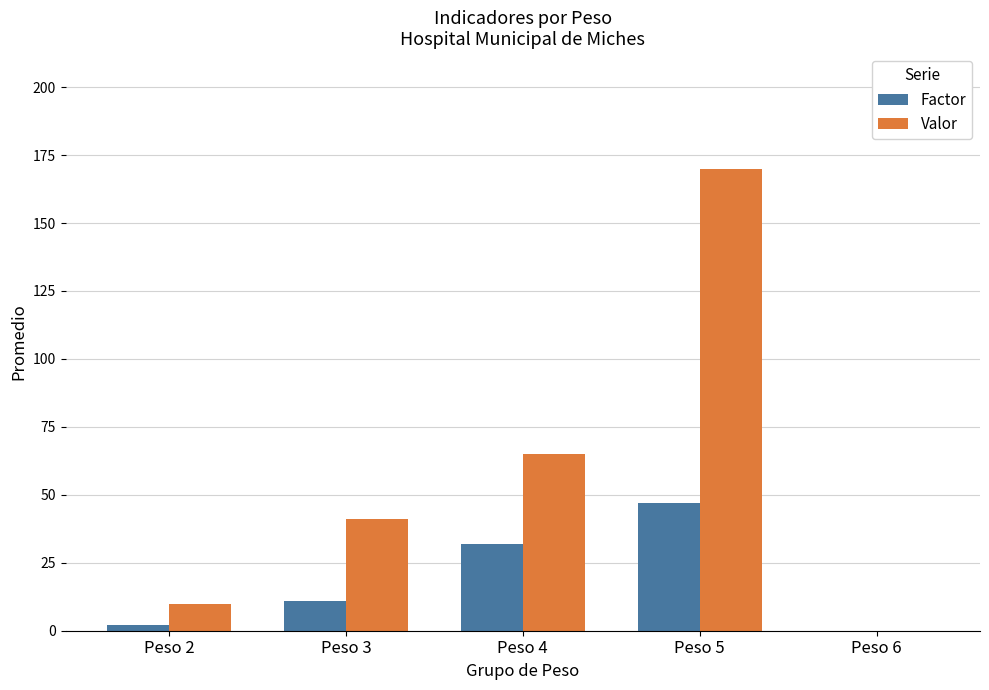

What is the total value across all series at Peso 4?

97